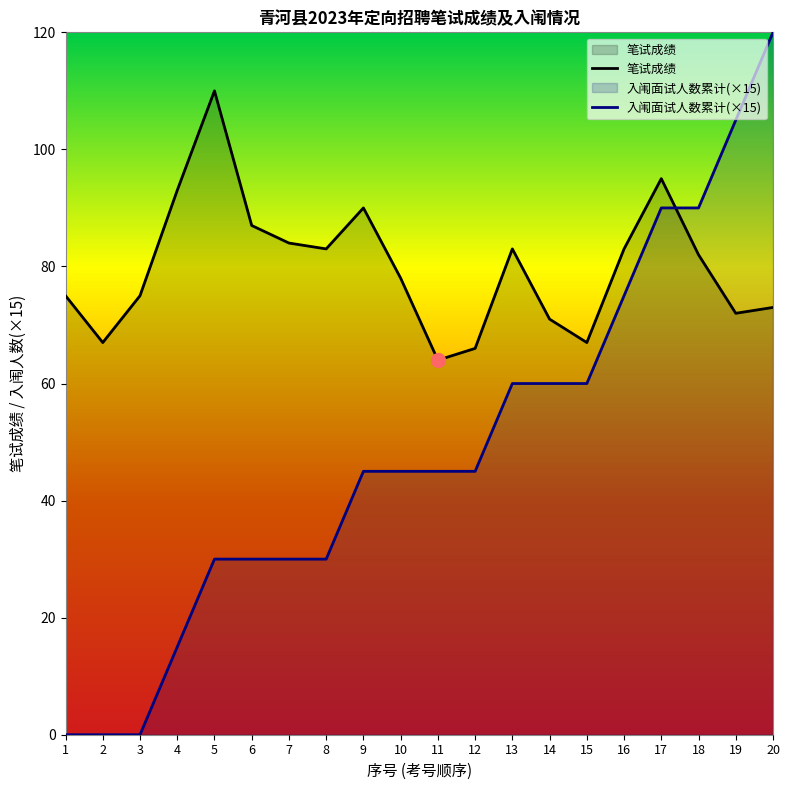

At which label is 入闱面试人数累计 closest to 60?

13